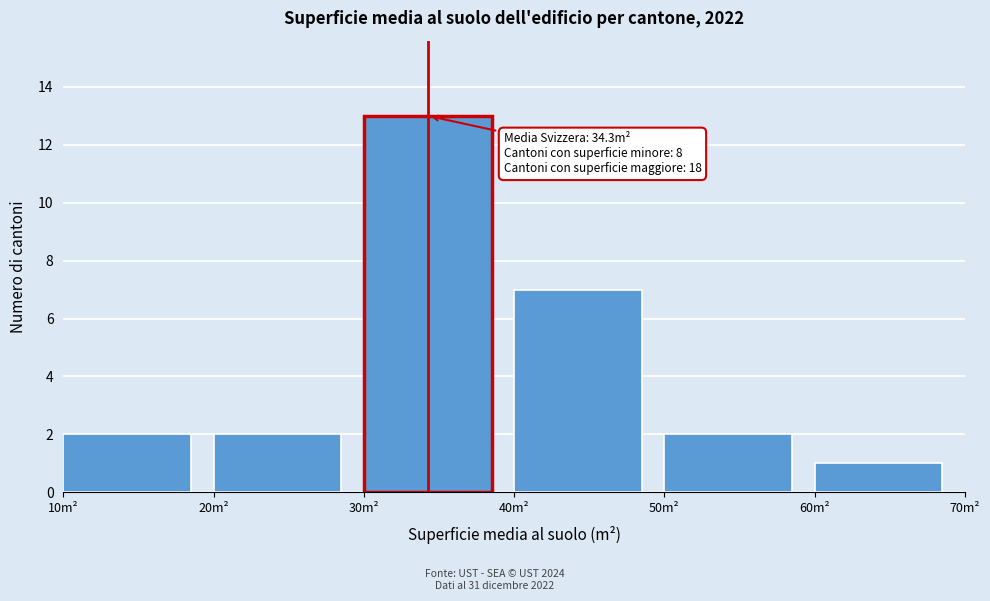

Over which range of the x-axis is the bar tallest?

30 to 40